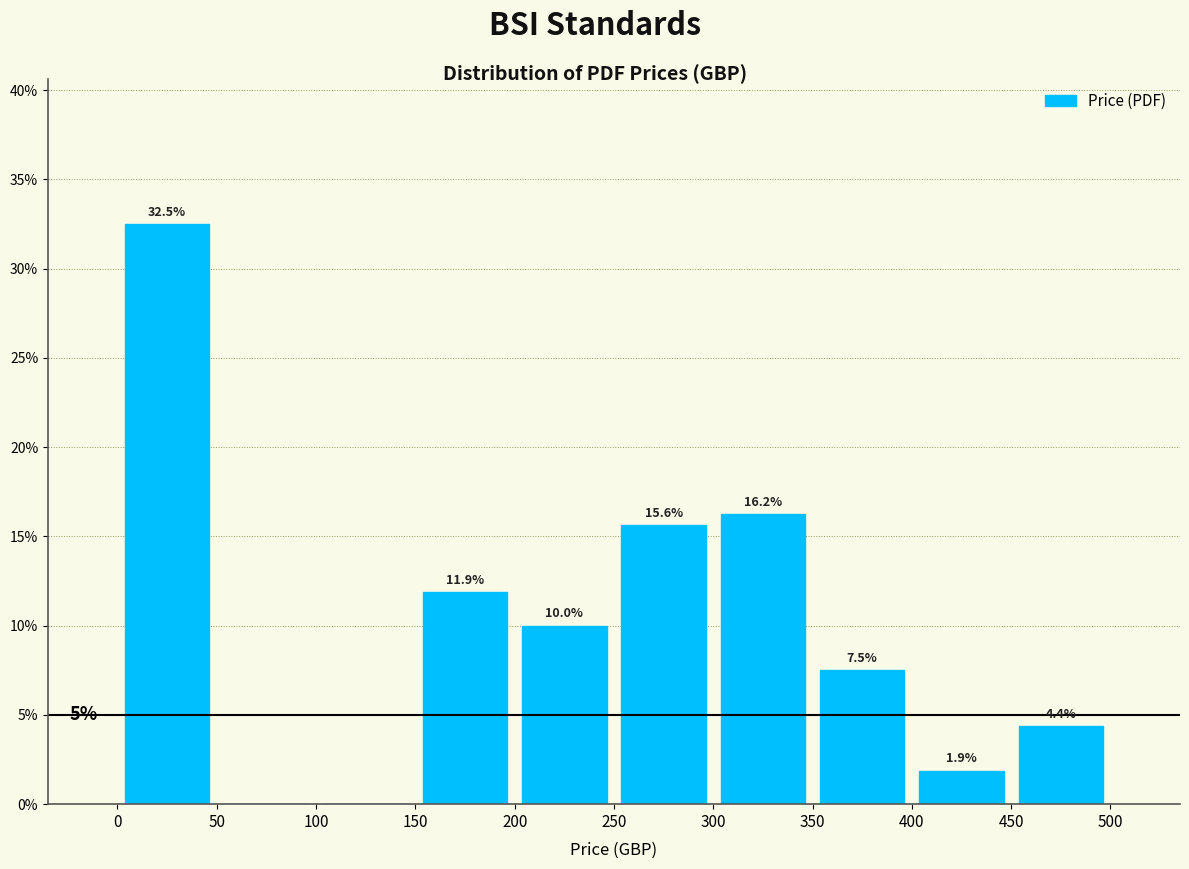

Which range on the x-axis has the tallest bar?

0 to 50